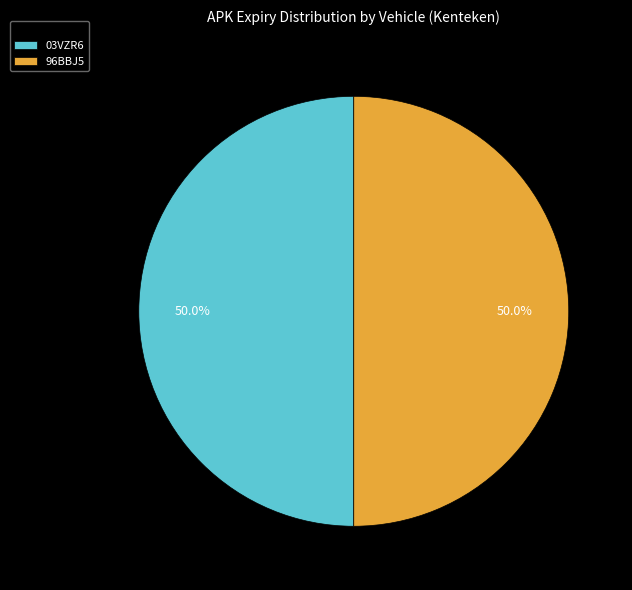

What is the ratio of the value at 96BBJ5 to the value at 03VZR6?

1.0